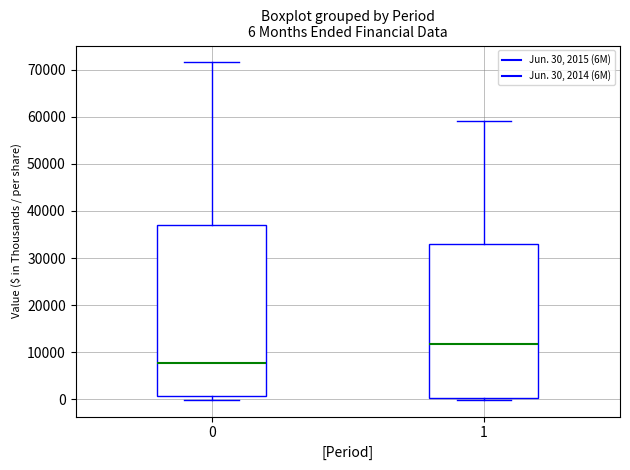

Which box has the highest median line?

1